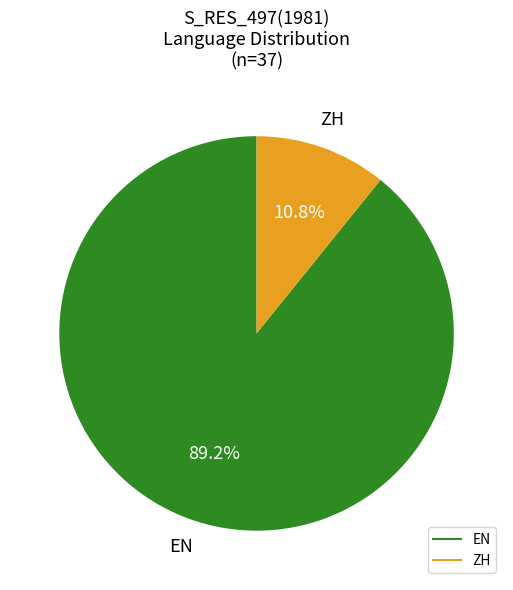

Is there a majority slice in this chart?

Yes